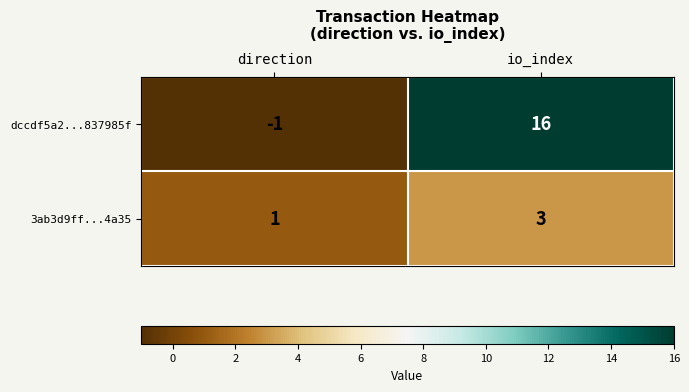

Which series has the largest range (max minus min)?

dccdf5a2...837985f